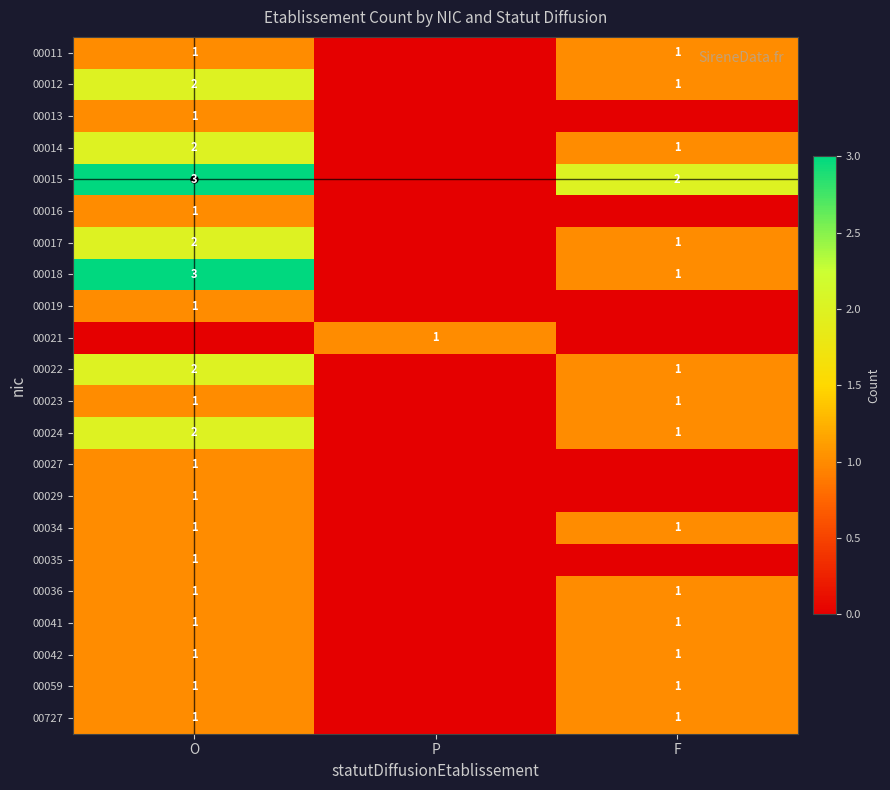

The value of 00017 at O is 2. True or false?

True